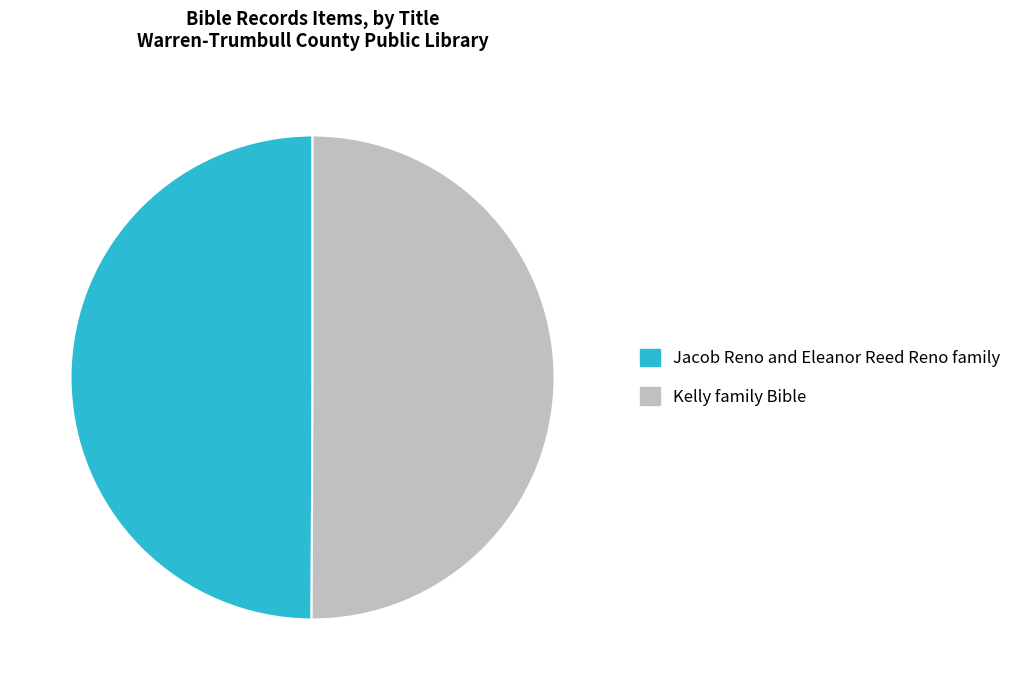

Is the sum of Jacob Reno and Eleanor Reed Reno family and Kelly family Bible greater than half?

Yes